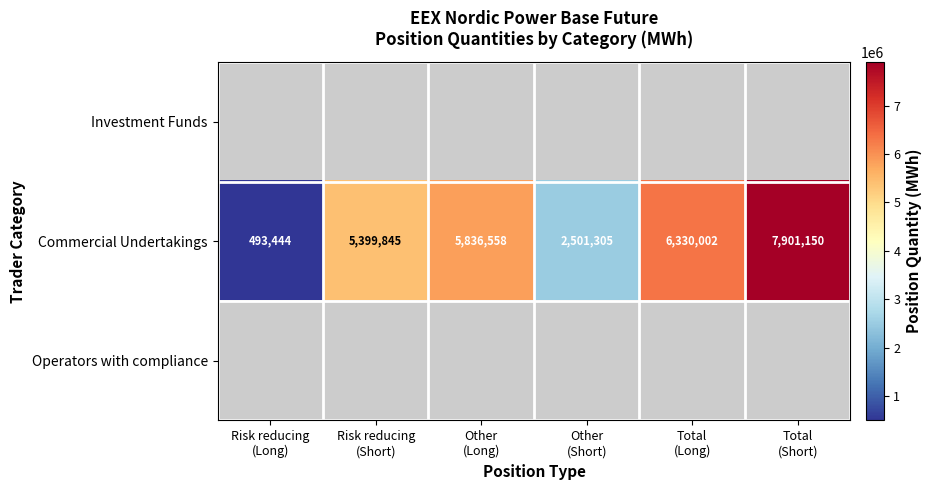

What is the difference between the maximum and second lowest values in the Commercial Undertakings series?

5399845